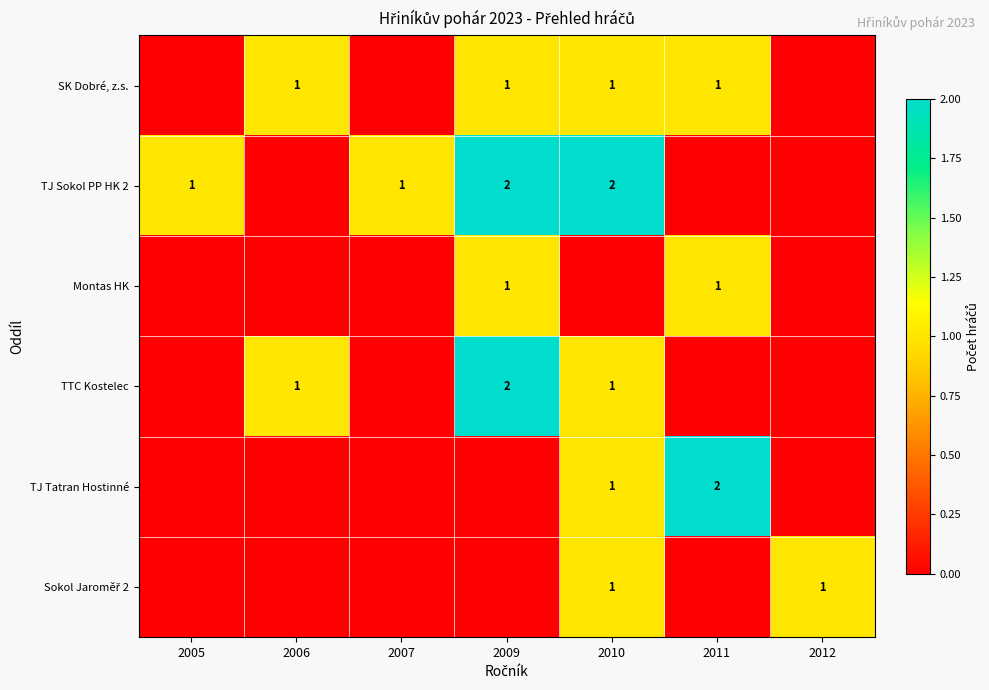

The TJ Sokol PP HK 2 series shows 1 at 2007. True or false?

True